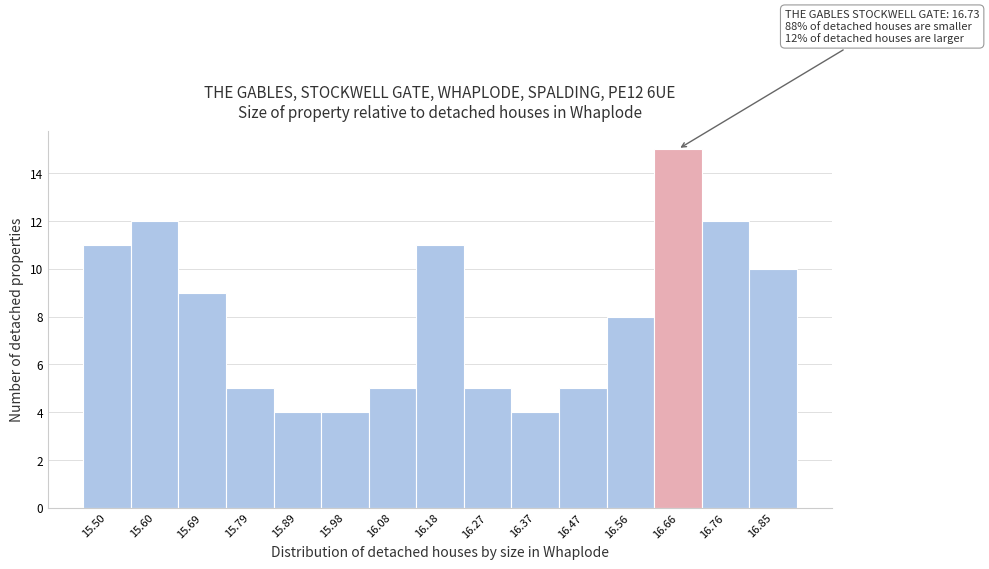

Reading left to right, extract all data points from this chart.

15.50=11	15.60=12	15.69=9	15.79=5	15.89=4	15.98=4	16.08=5	16.18=11	16.27=5	16.37=4	16.47=5	16.56=8	16.66=15	16.76=12	16.85=10